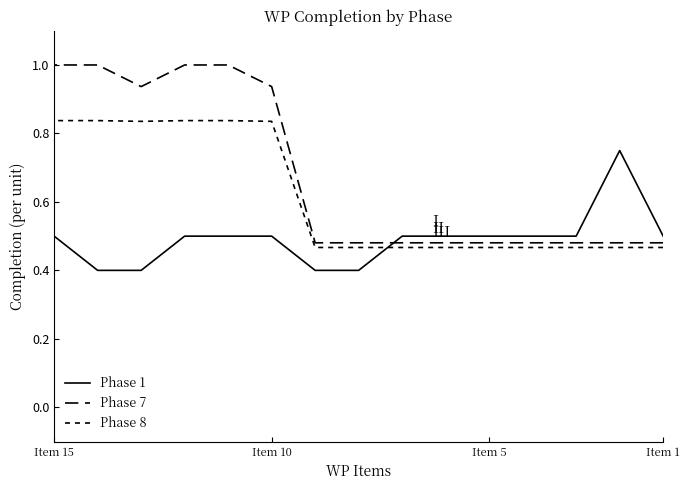

The value of Phase 1 at 13 is 0.2. True or false?

False